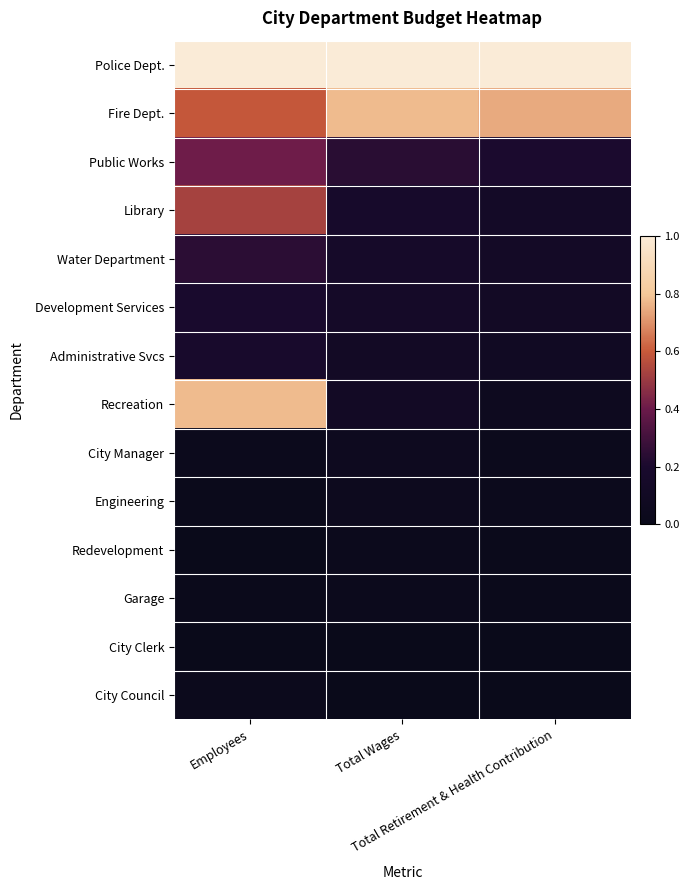

Between Total Retirement & Health Contribution and Total Wages, which is larger?

Total Retirement & Health Contribution